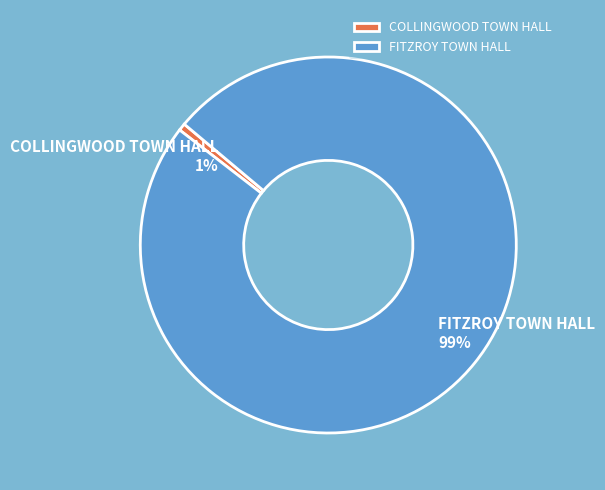

Rank the categories by value from highest to lowest.

FITZROY TOWN HALL, COLLINGWOOD TOWN HALL